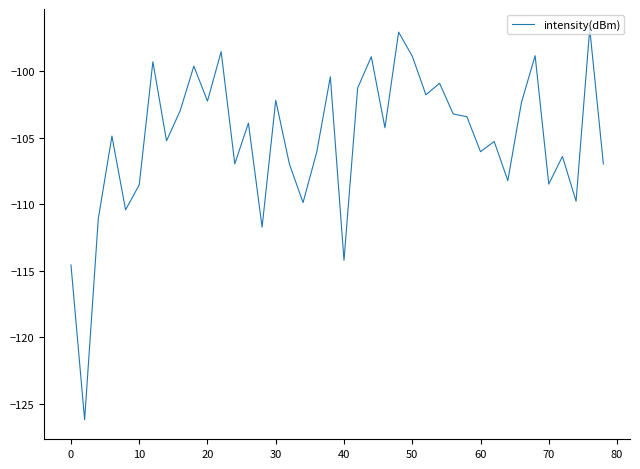

What is the average value?

-105.1